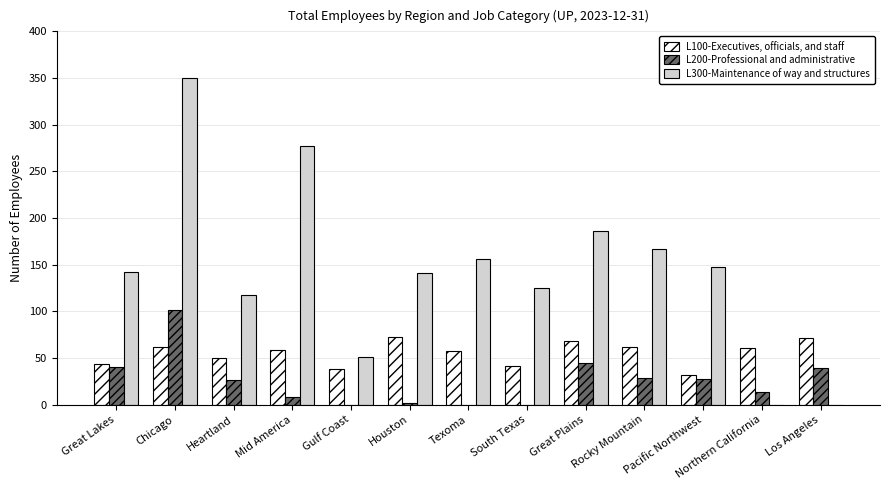

What is the sum of the L200-Professional and administrative values at Los Angeles and Gulf Coast?

39